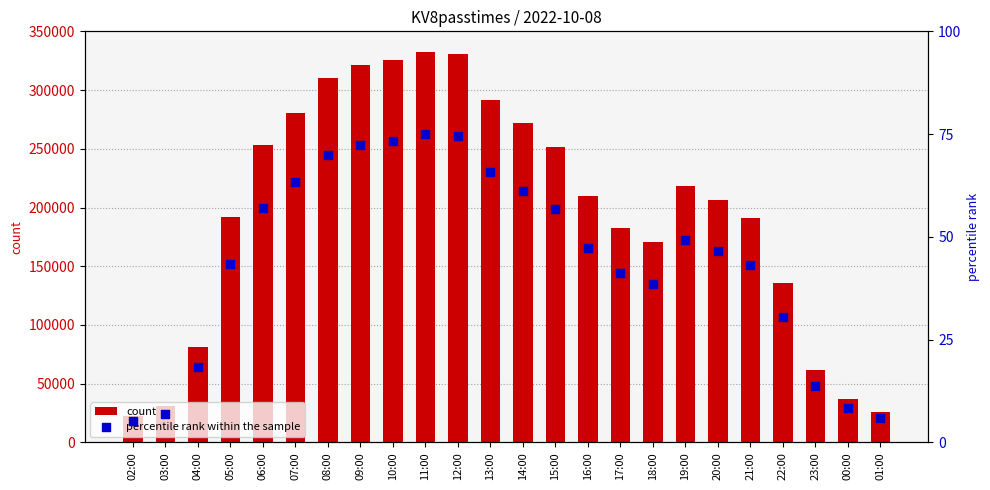

Which series reaches the minimum Y coordinate?

percentile rank within the sample